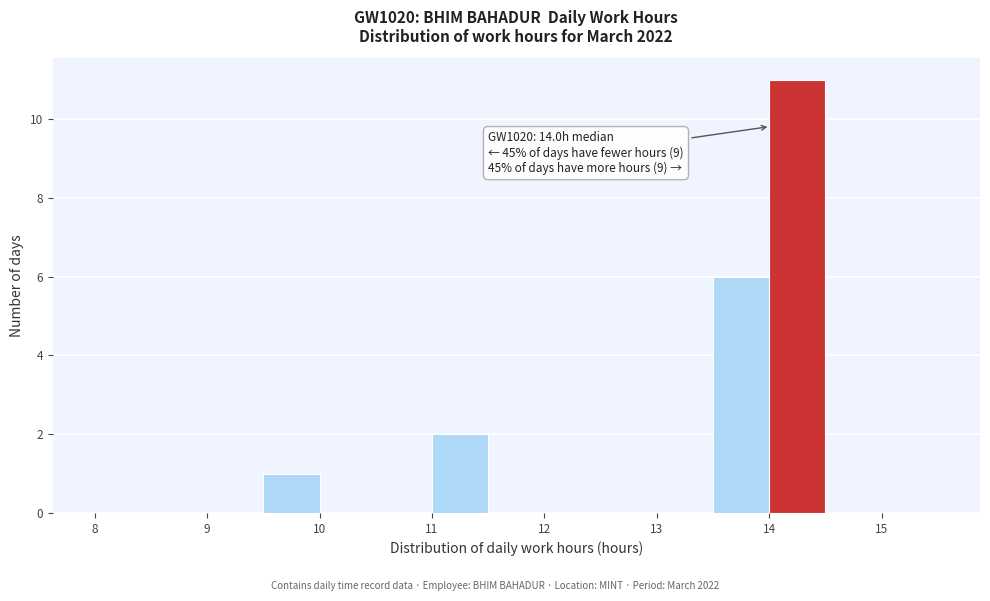

Over which range of the x-axis is the bar tallest?

14.0 to 14.5